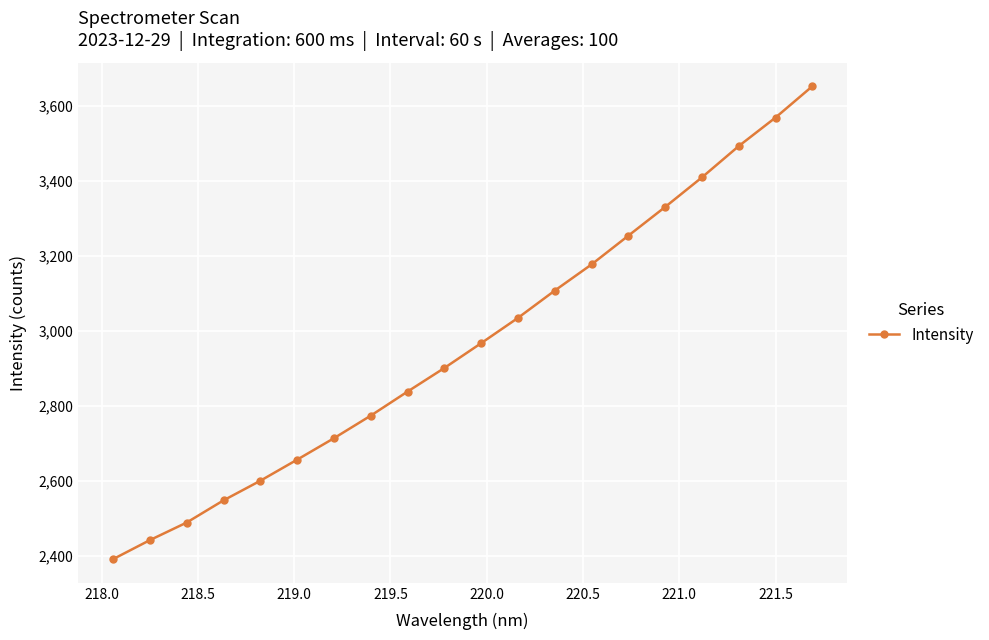

What is the difference between the second highest and second lowest values?

1126.9